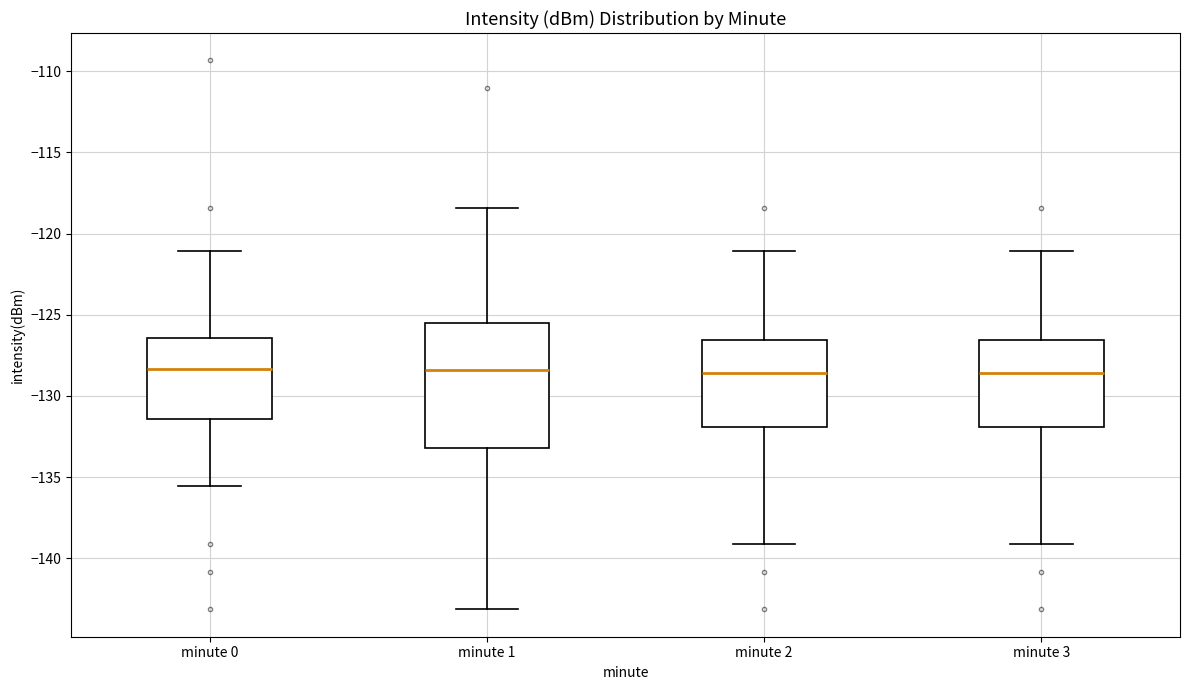

Reading left to right, read every box against the y-axis: the position of its median line, the range the box covers, and the ends of its whiskers. The values are not printed on the chart, so give them approximately, as read against the axis.

minute 0: median -128.5, box -131.5 to -126.5, whiskers -135.5 to -121.0
minute 1: median -128.5, box -133.0 to -125.5, whiskers -143.0 to -118.5
minute 2: median -128.5, box -132.0 to -126.5, whiskers -139.0 to -121.0
minute 3: median -128.5, box -132.0 to -126.5, whiskers -139.0 to -121.0